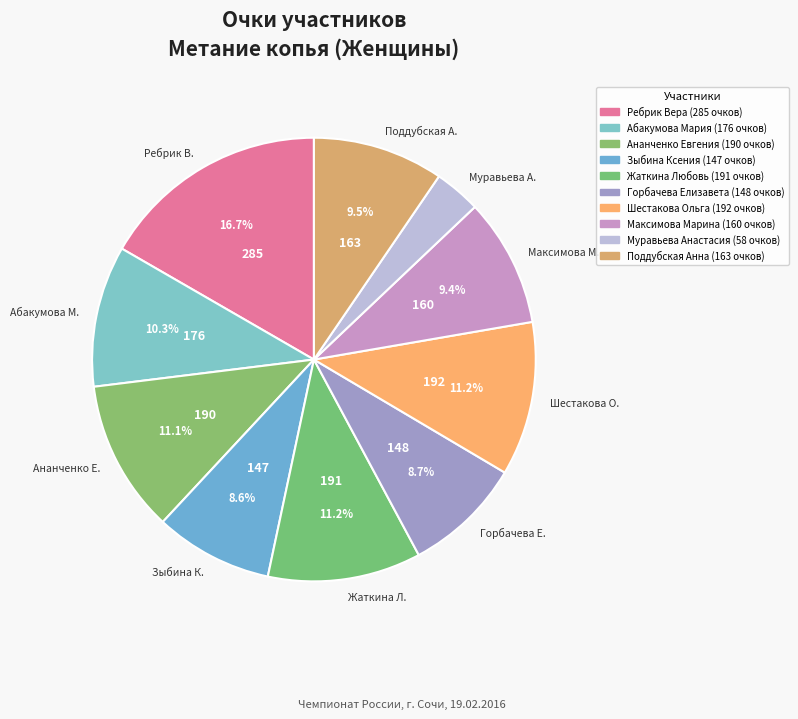

What portion of the pie excludes Горбачева Е.?

91.3%